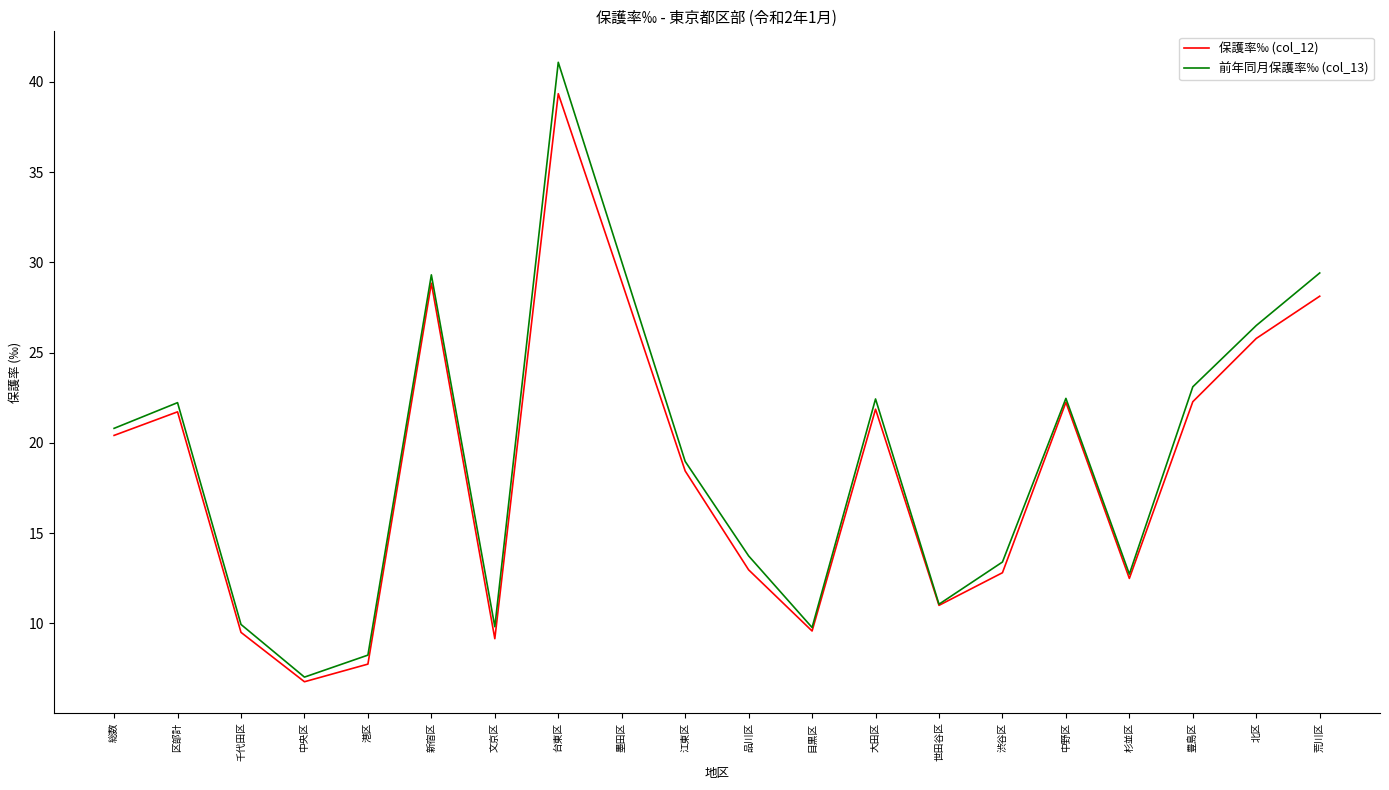

How many interior local valleys does the 前年同月保護率‰ (col_13) series have?

5